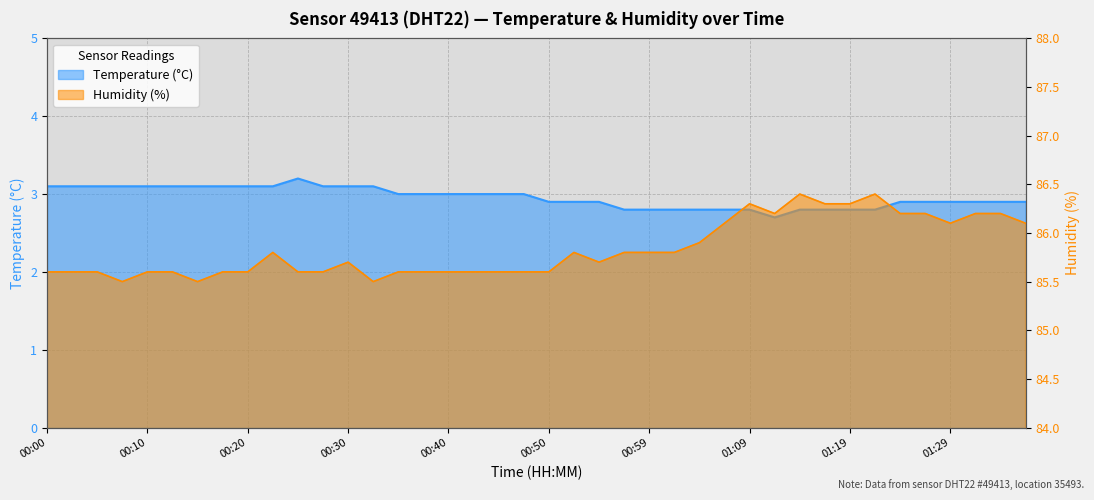

Where is the first local maximum for humidity?

00:22